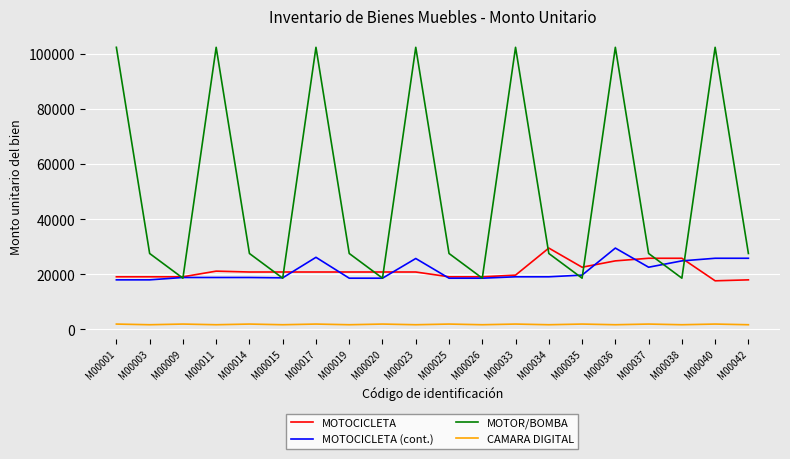

Which series changed the most between M00019 and M00034?

MOTOCICLETA